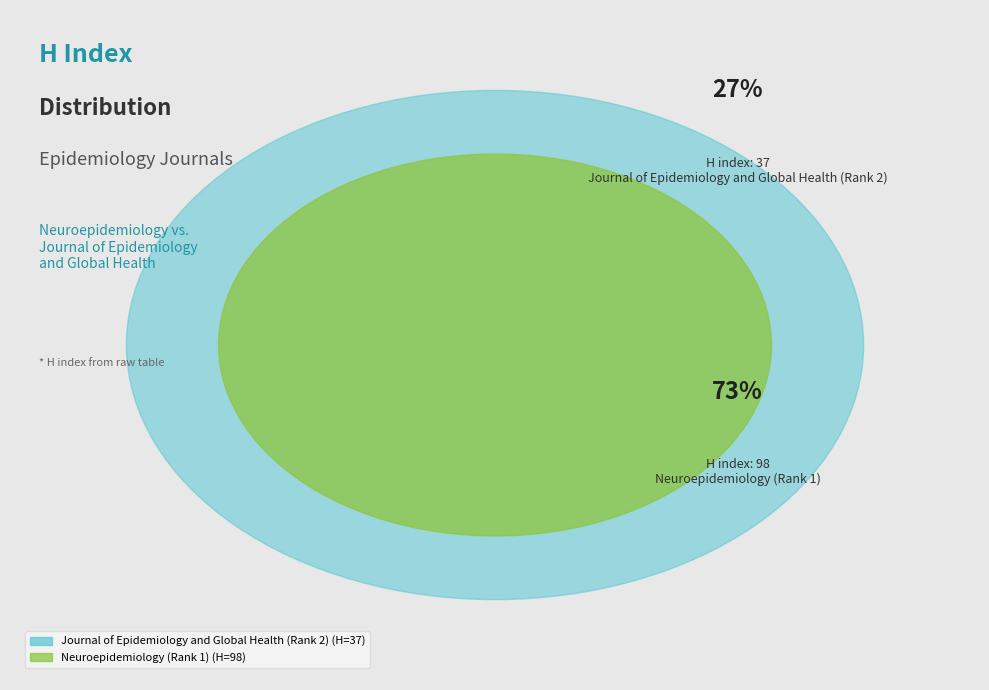

Combined, do Journal of Epidemiology and Global Health (Rank 2) and Neuroepidemiology (Rank 1) account for over 50%?

Yes